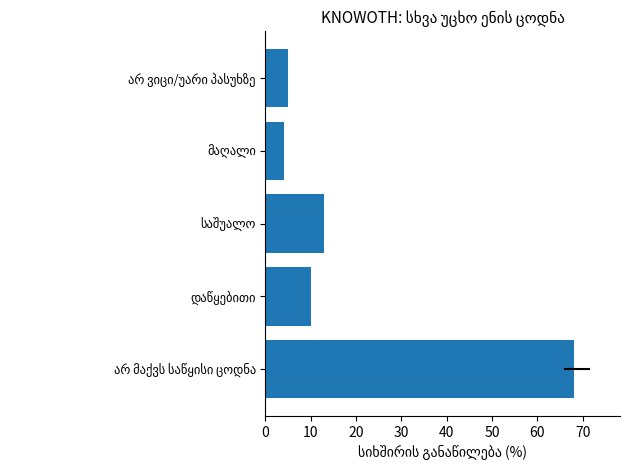

What is the difference between the maximum and minimum values?

64